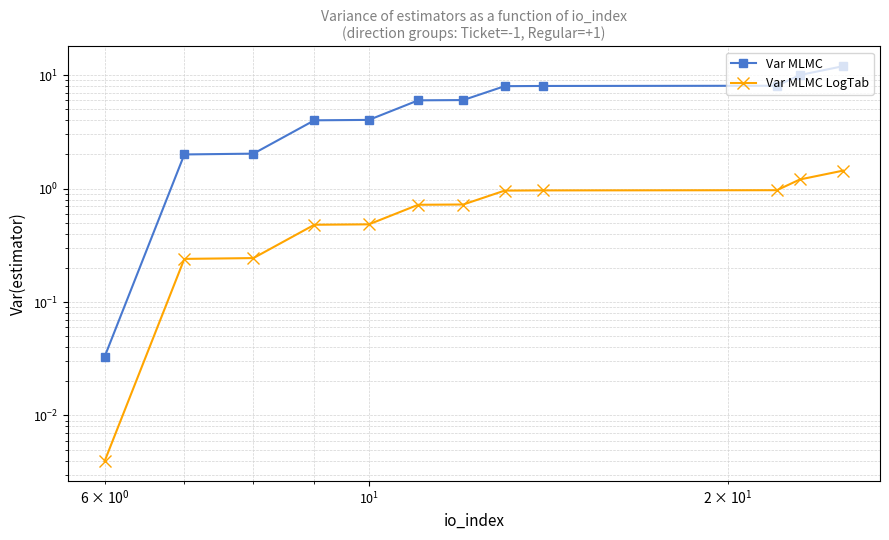

Rank the series by their average value, from highest to lowest.

Var MLMC, Var MLMC LogTab